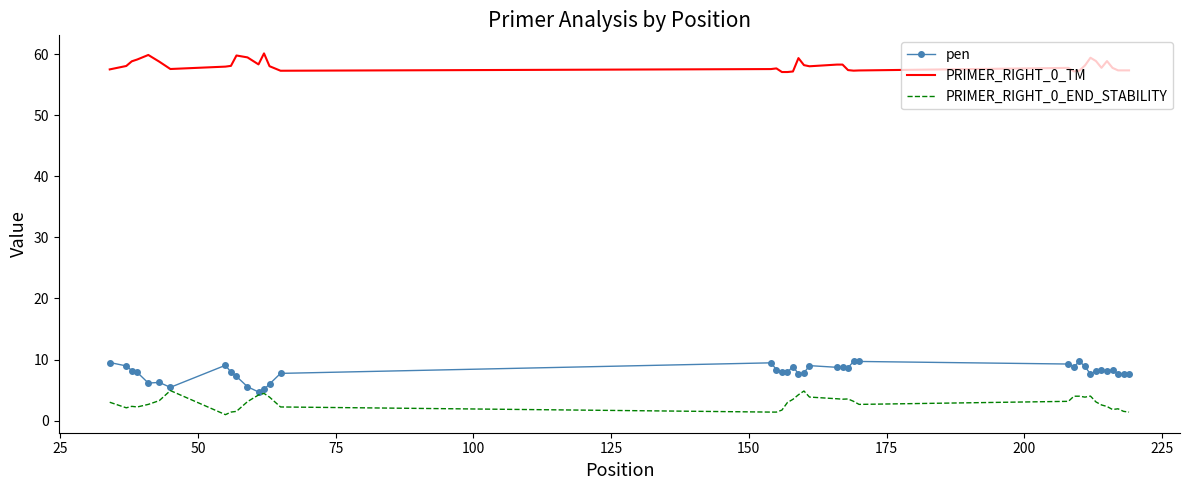

List the series in order of their peak value, highest first.

PRIMER_RIGHT_0_TM, pen, PRIMER_RIGHT_0_END_STABILITY